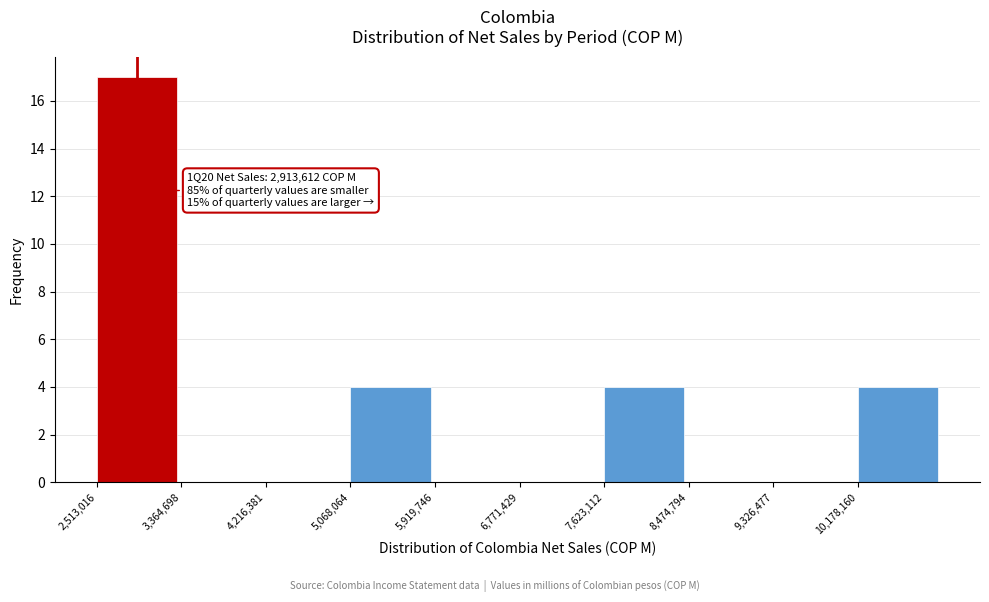

Over which range of the x-axis is the bar tallest?

2500000 to 3400000